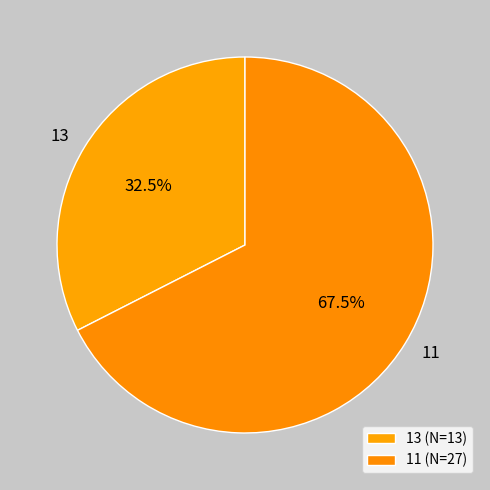

To the nearest percent, what is the difference between the 11 and 13 slice percentages?

35%